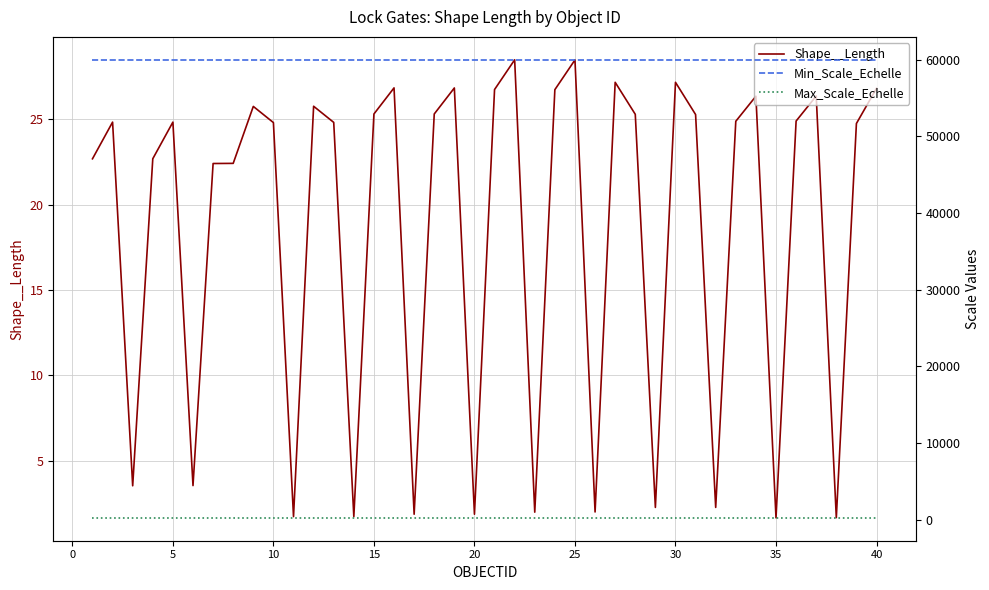

What is the maximum value for Shape__Length?

28.5